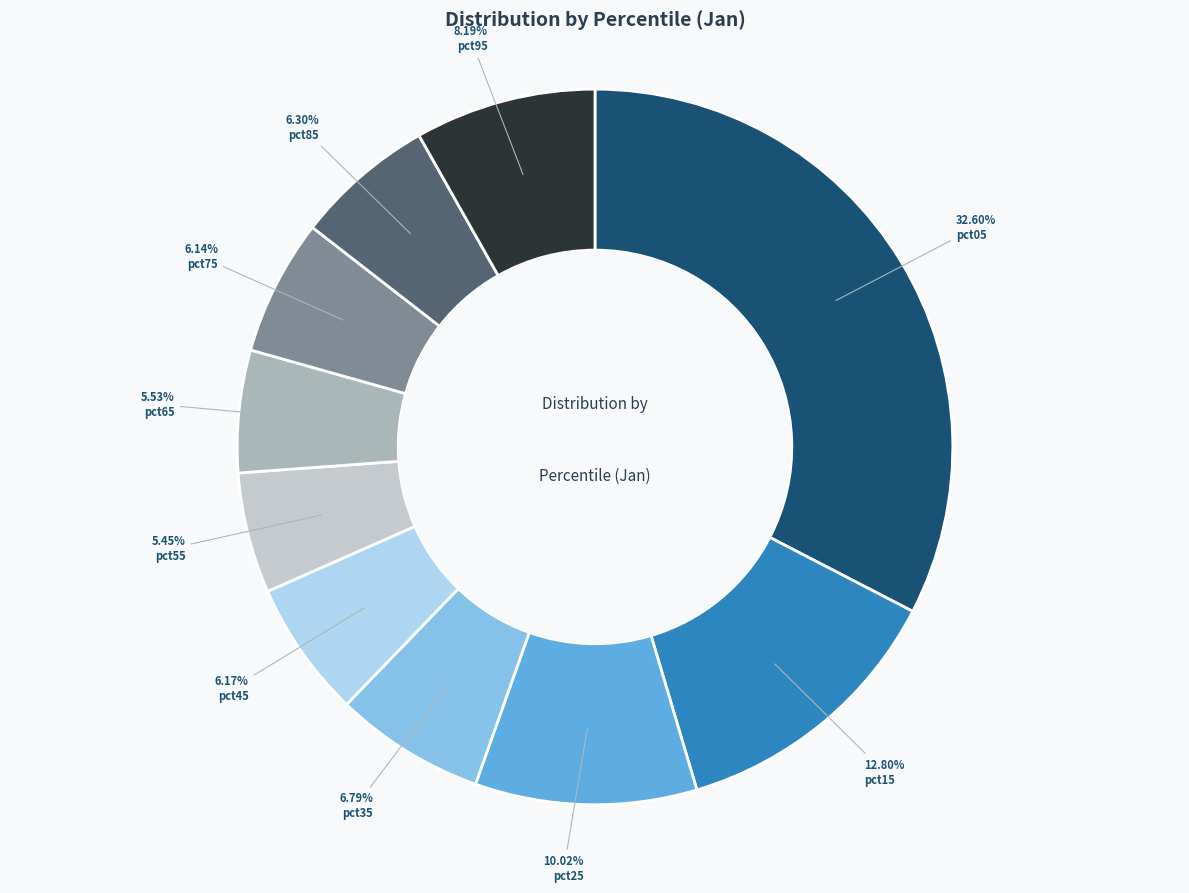

What is the largest slice in the pie chart?

pct05